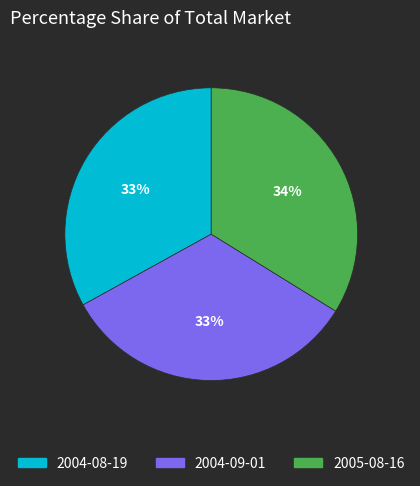

True or false: 2004-09-01 accounts for 27% of the total.

False